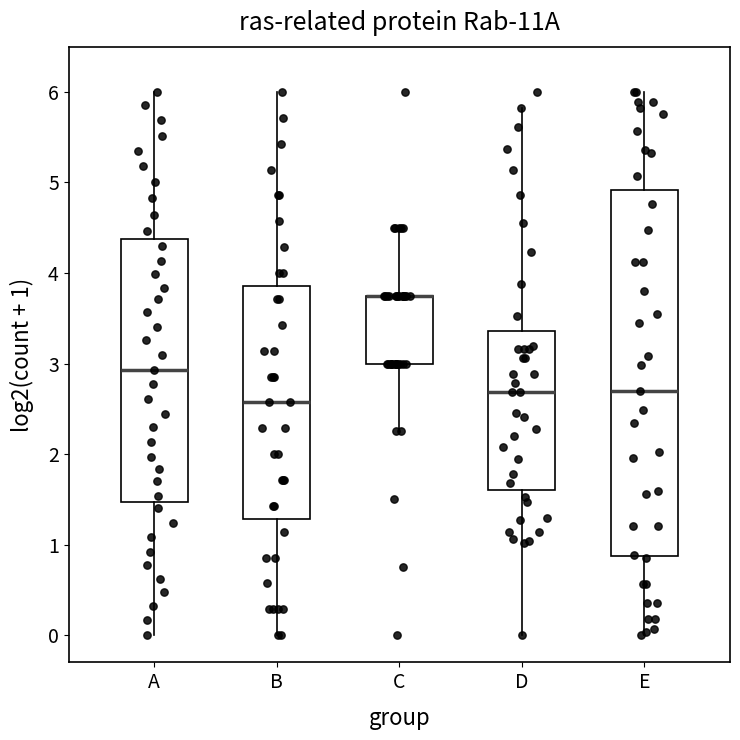

Reading left to right, transcribe this box plot: for each box, give where its median line is, the range the box spans, and where its two whiskers end, as read against the y-axis. The values are not printed on the chart, so give them approximately, as read against the axis.

A: median 2.9, box 1.5 to 4.4, whiskers 0.0 to 6.0
B: median 2.6, box 1.3 to 3.9, whiskers 0.0 to 6.0
C: median 3.8 (drawn on the box's upper edge), box 3.0 to 3.8, whiskers 2.3 to 4.5
D: median 2.7, box 1.6 to 3.4, whiskers 0.0 to 5.8
E: median 2.7, box 0.9 to 4.9, whiskers 0.0 to 6.0